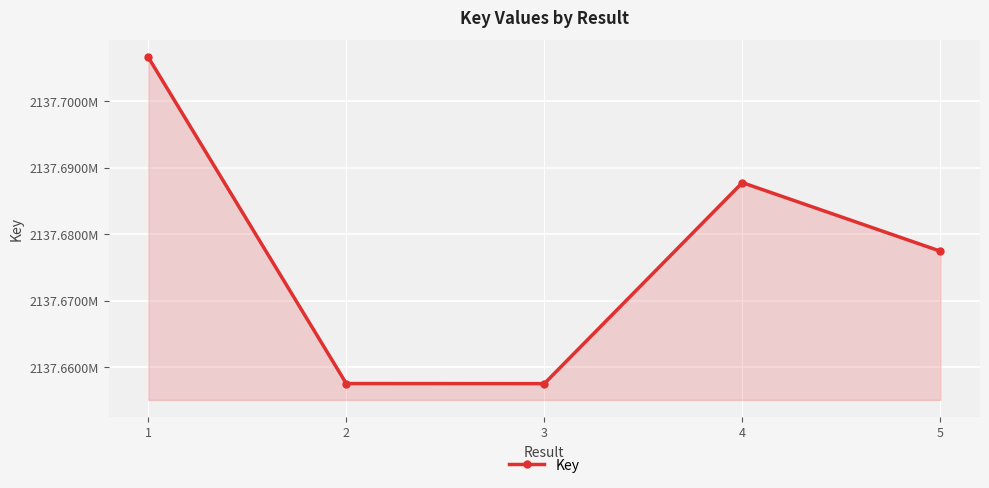

Reading left to right, extract all data points from this chart.

2137706610	2137657548	2137657538	2137687757	2137677448